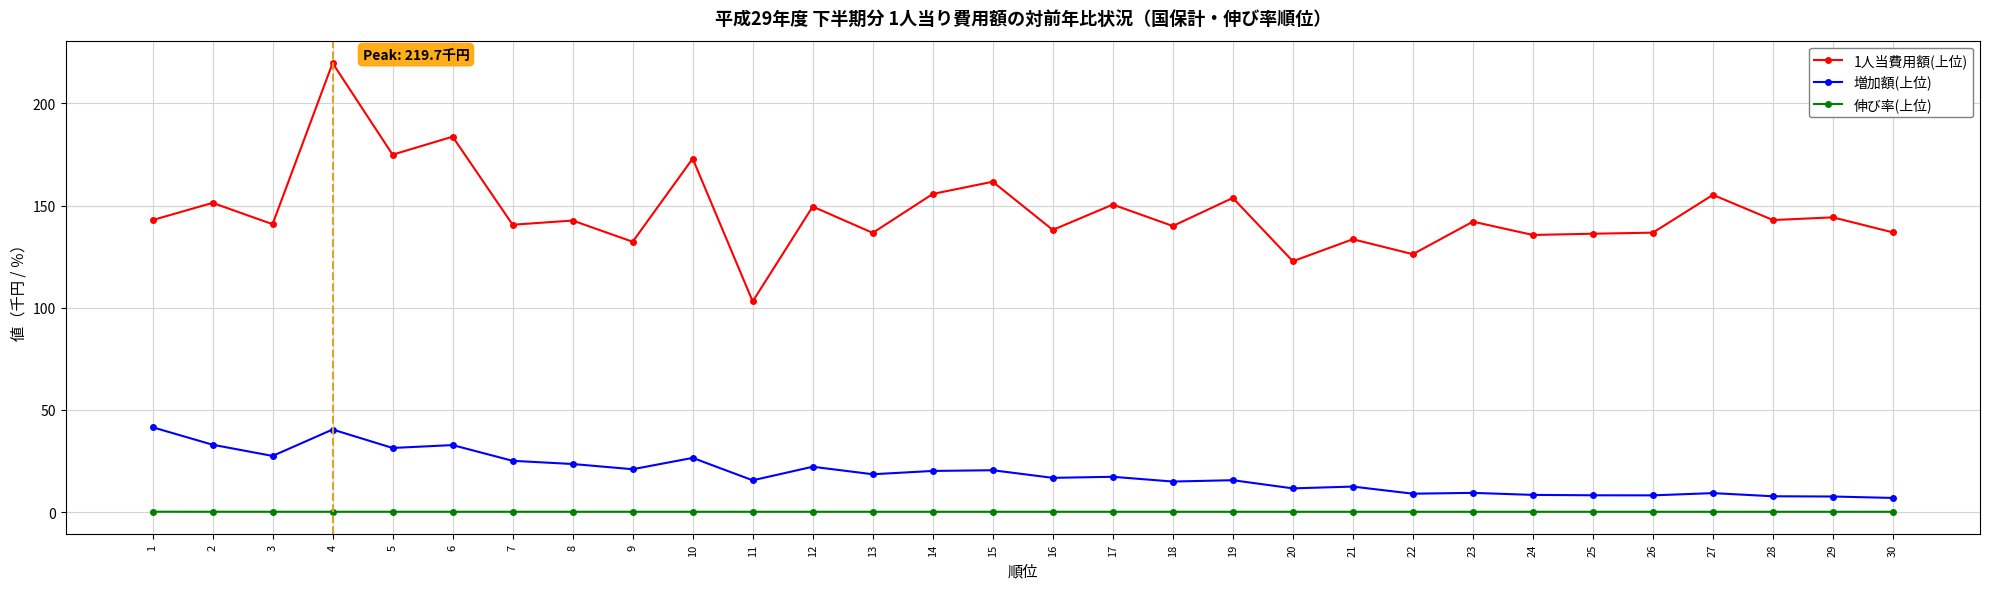

At which category does 増加額(上位) reach its first local valley?

3